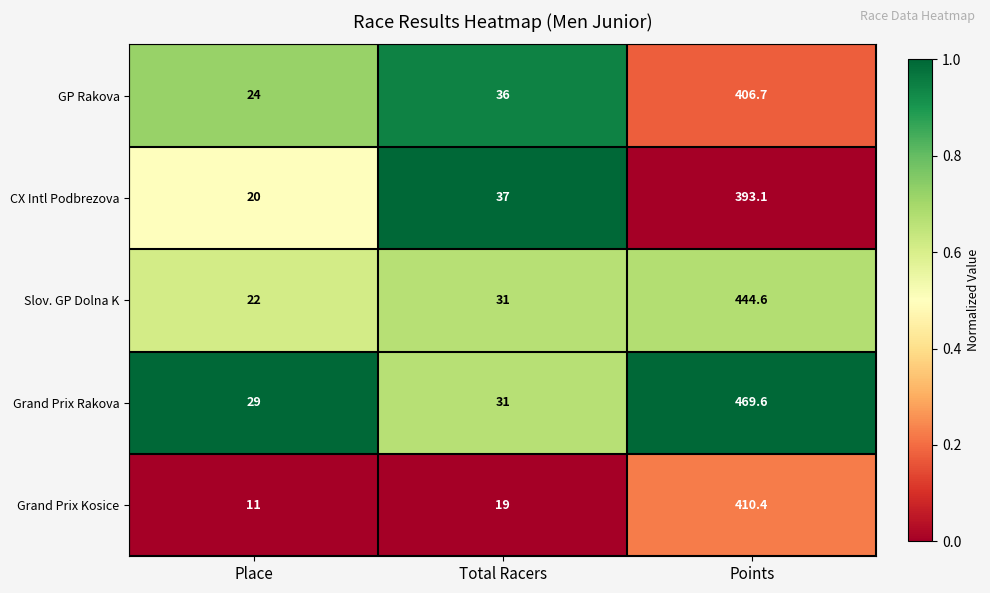

Which series has the widest spread of values?

Grand Prix Rakova